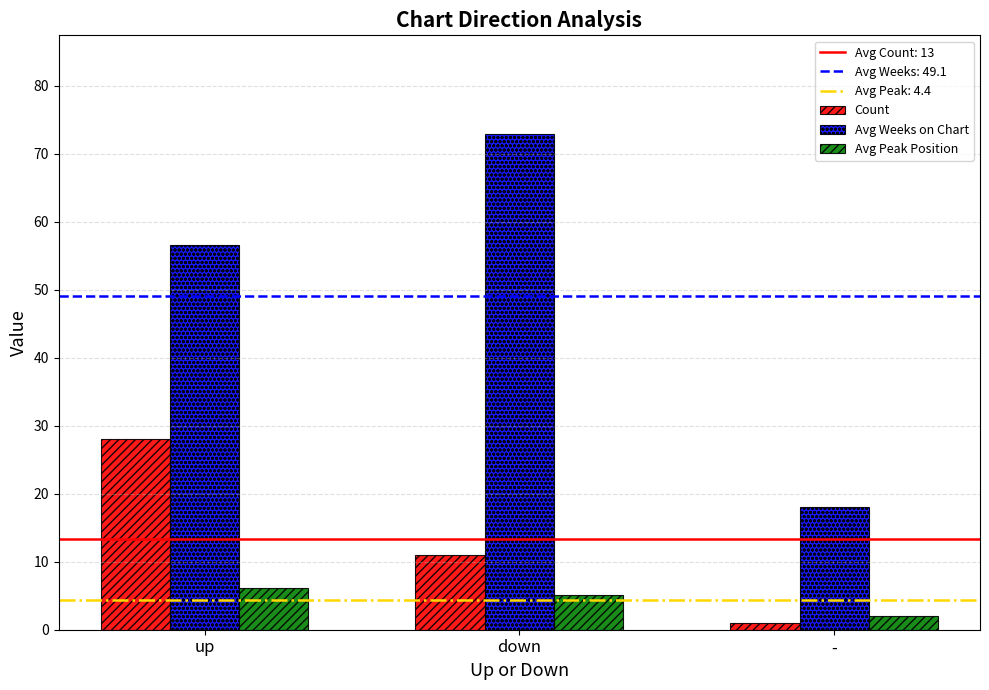

How many bars are there in each group?

3